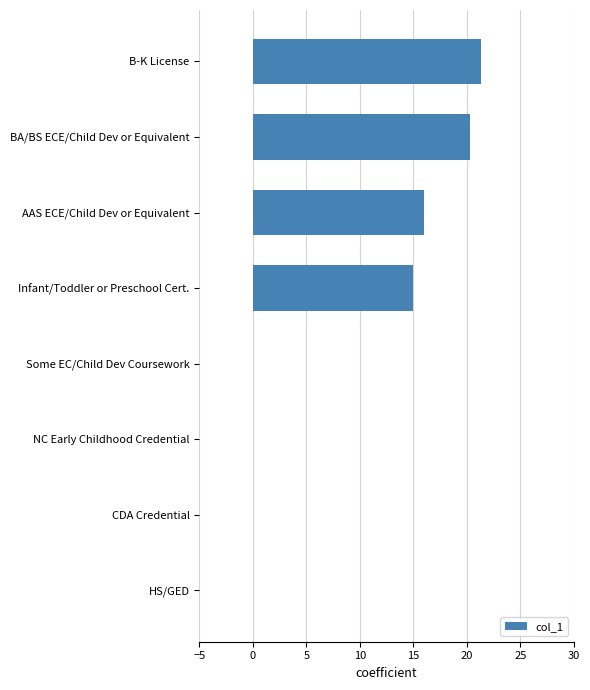

Are the bars horizontal?

Yes